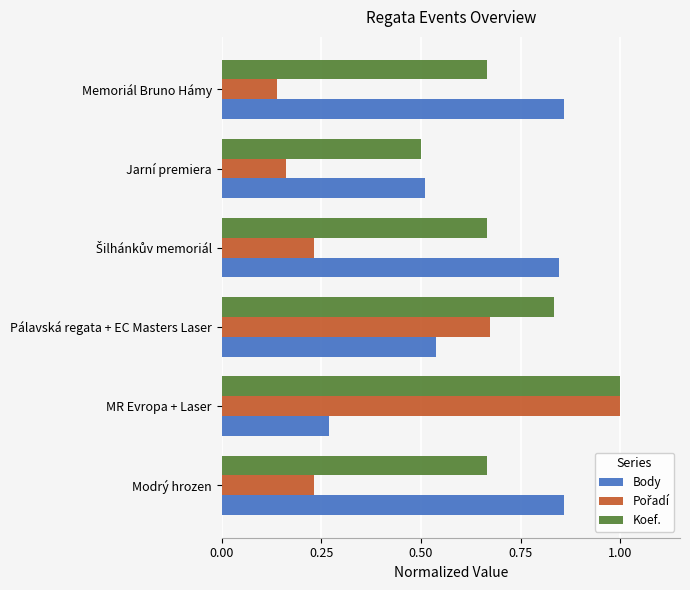

Where is Body nearest to the value 0?

MR Evropa + Laser